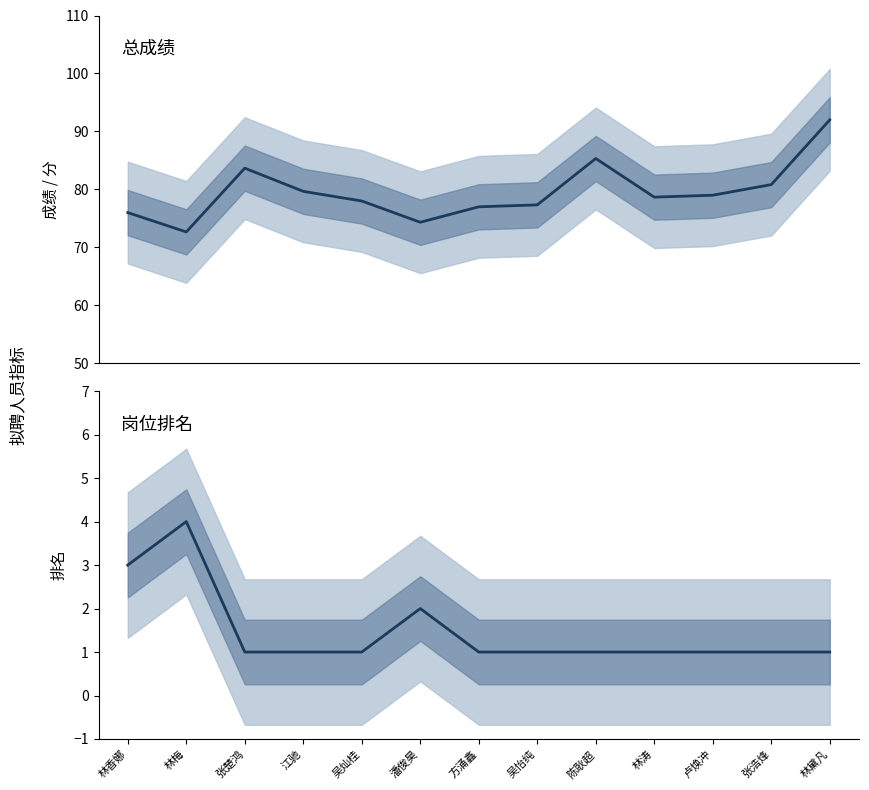

What is the label of the 6th point from the right?

吴怡纯